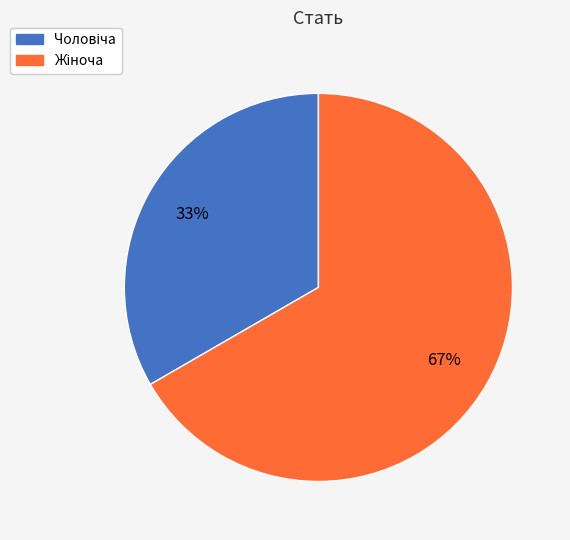

To the nearest percent, what is the average slice percentage?

50%